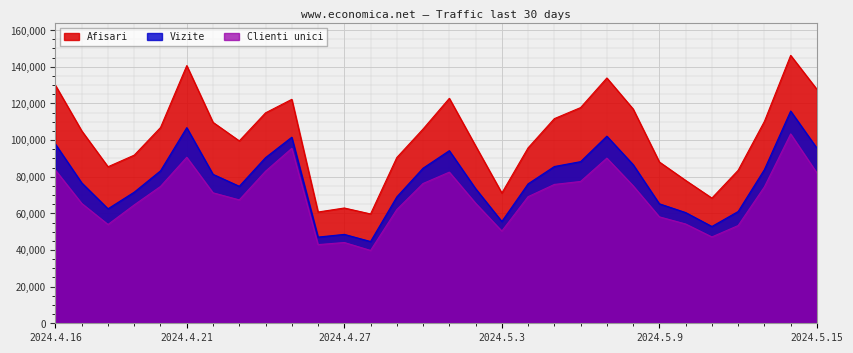

What is the label of the 4th point from the right?

2024.5.12